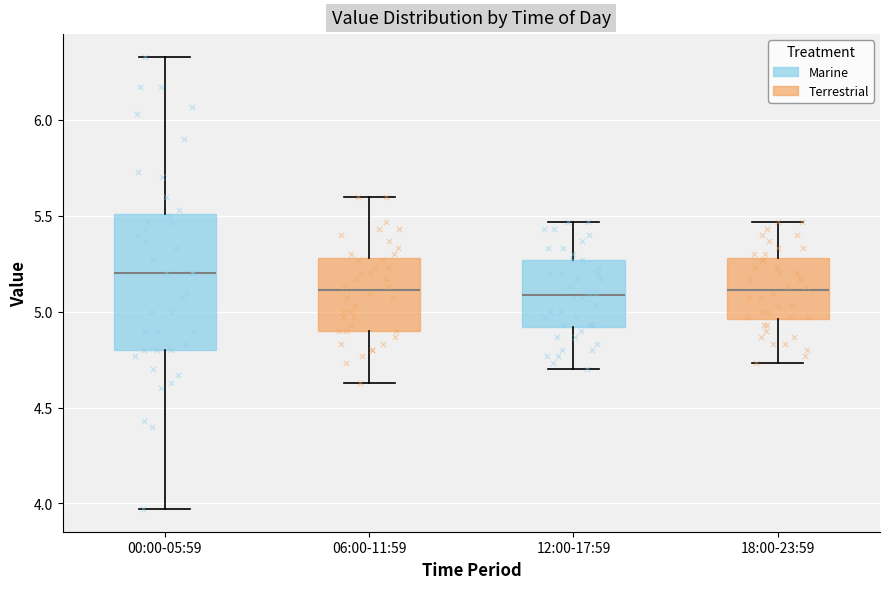

Where is the lower edge of the box for 00:00-05:59 on the y-axis? The values are not printed on the chart, so give them approximately, as read against the axis.

4.80